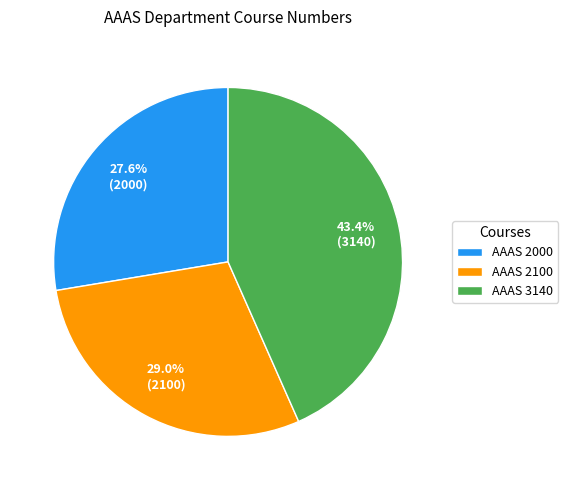

Rank the categories by value from lowest to highest.

AAAS 2000, AAAS 2100, AAAS 3140